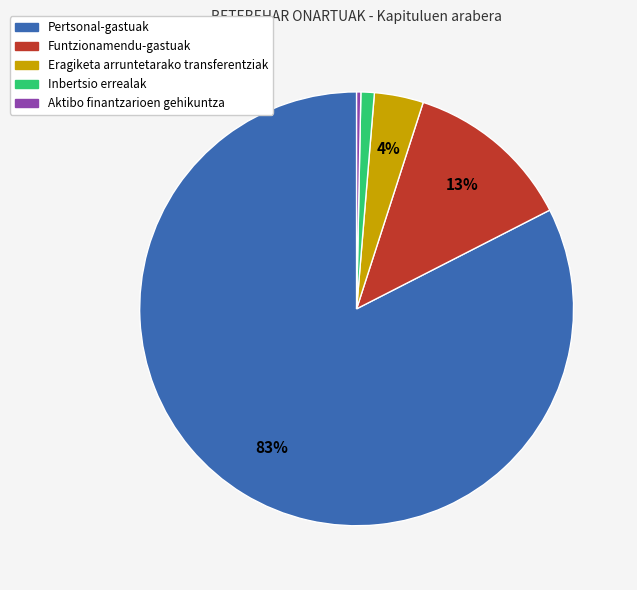

Which slice is the smallest?

Aktibo finantzarioen gehikuntza